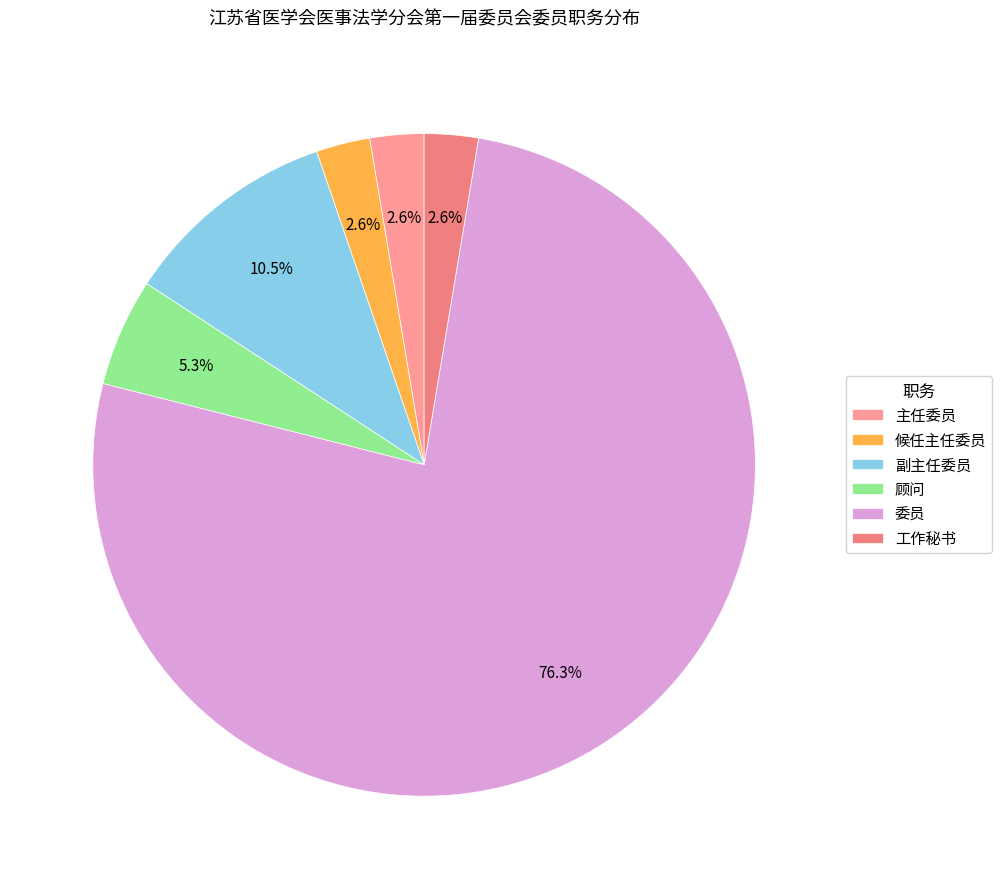

How many slices are in this pie chart?

6